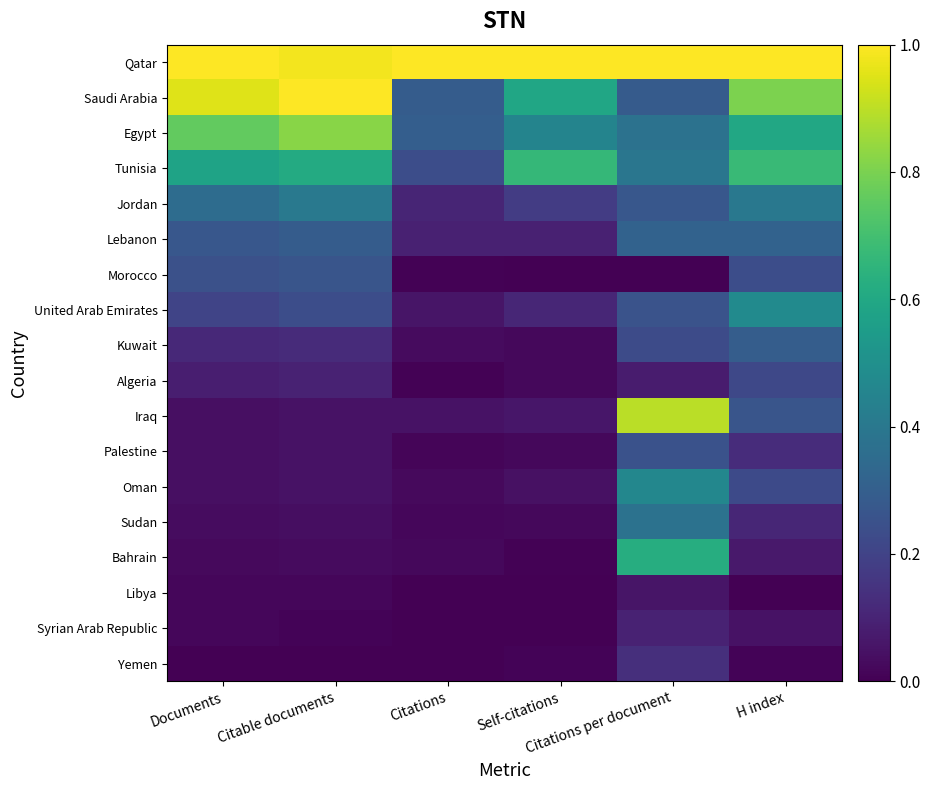

Which series has the largest total across all categories?

Qatar